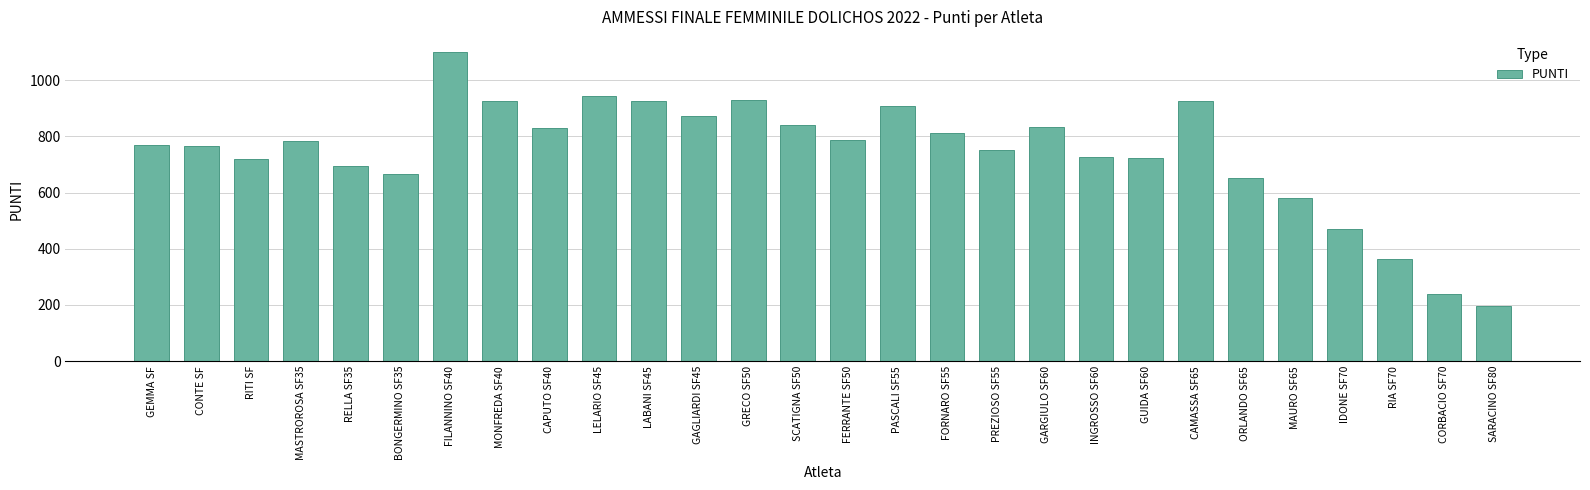

Approximately how many times larger is the value at SCATIGNA SF50 compared to GRECO SF50?

0.9